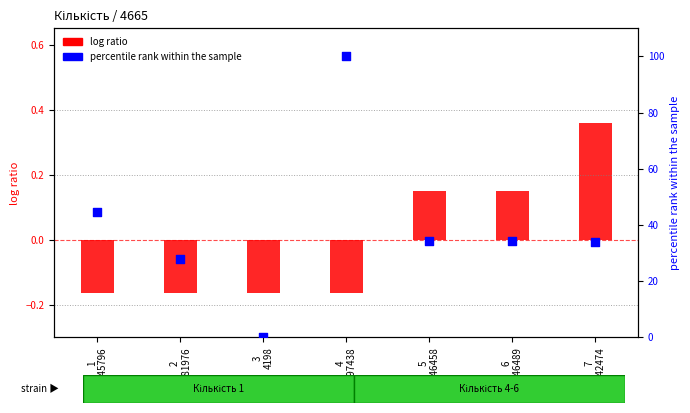

Which series contains the highest Y value?

percentile rank within the sample